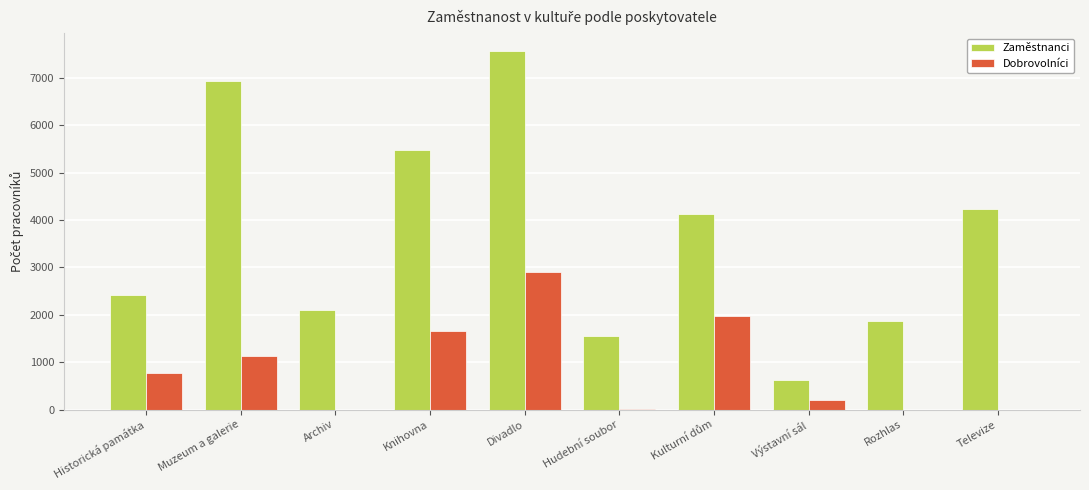

Which series has the largest range (max minus min)?

Zaměstnanci